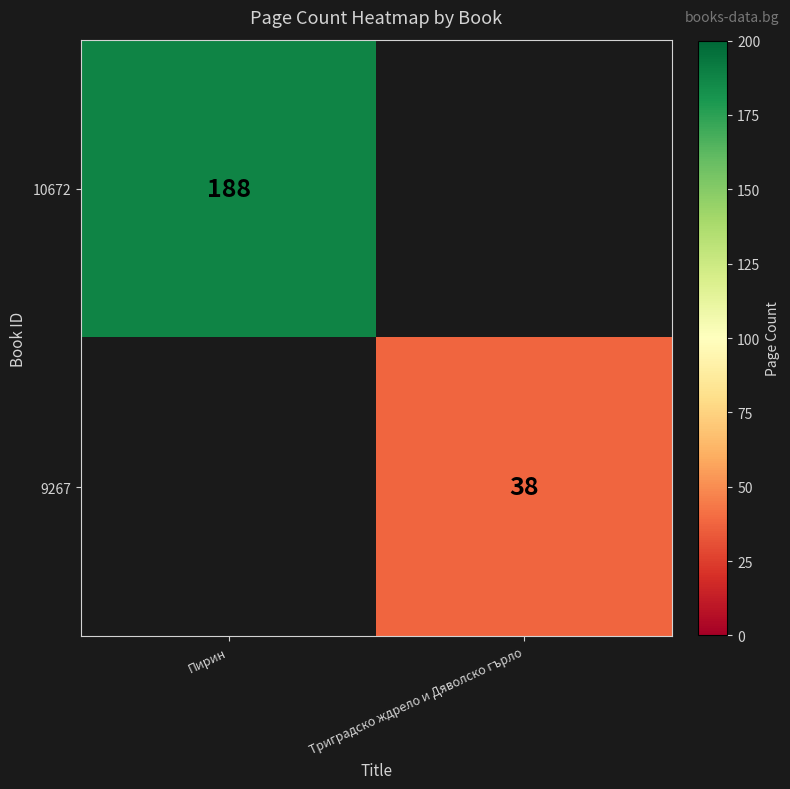

The value of 10672 at Пирин is 285. True or false?

False